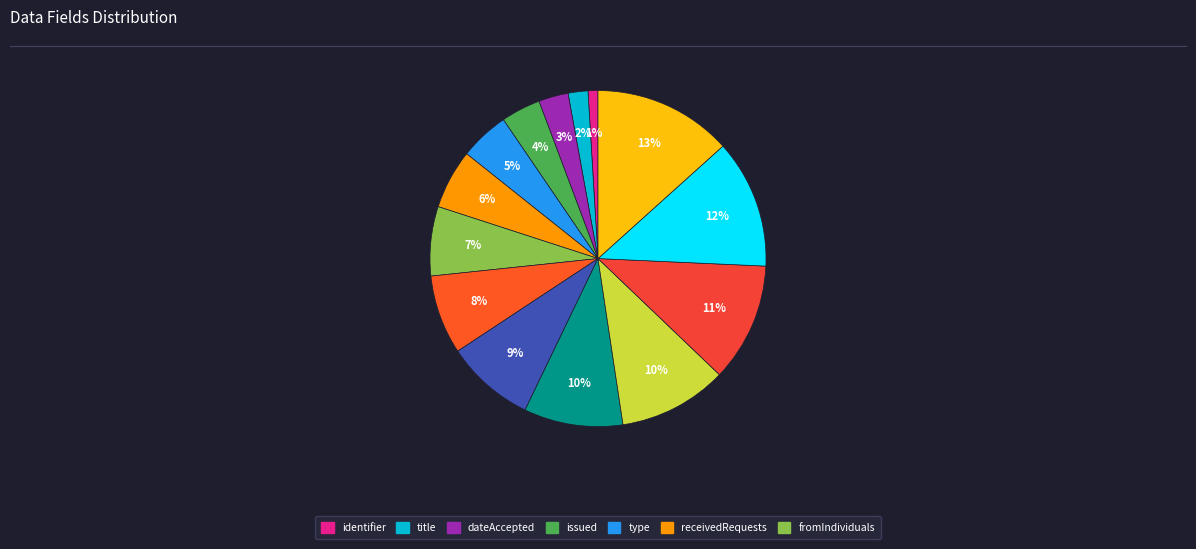

Rank the categories by value from lowest to highest.

identifier, title, dateAccepted, issued, type, receivedRequests, fromIndividuals, fromLegalEntities, satisfied, partiallySatisfied, deniedSatisfaction, creatorName, publisherName, publisherIdentifier